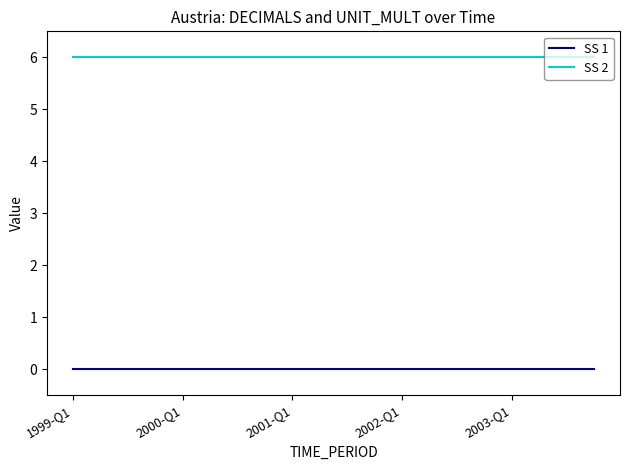

Which series has the largest total across all categories?

SS 2